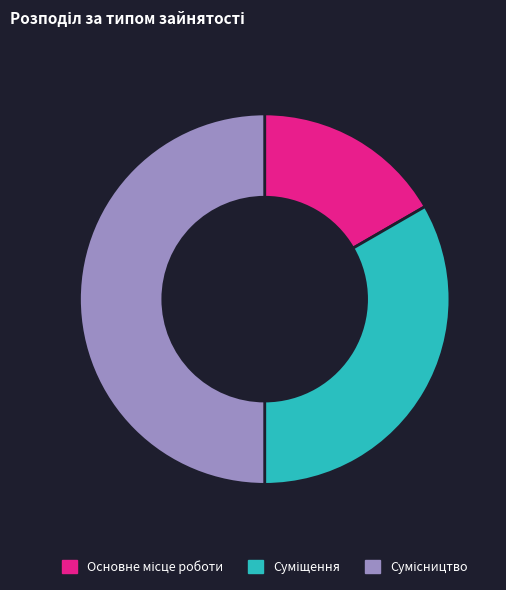

What portion of the pie excludes Основне місце роботи?

83.3%